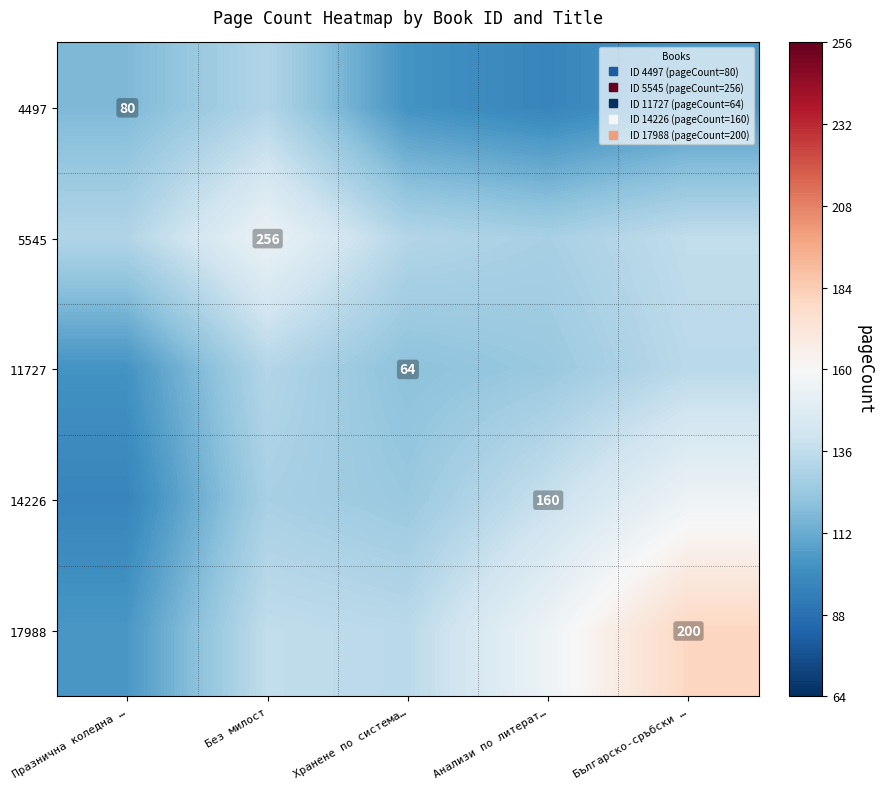

What is the sum of all 17988 values?

710.1